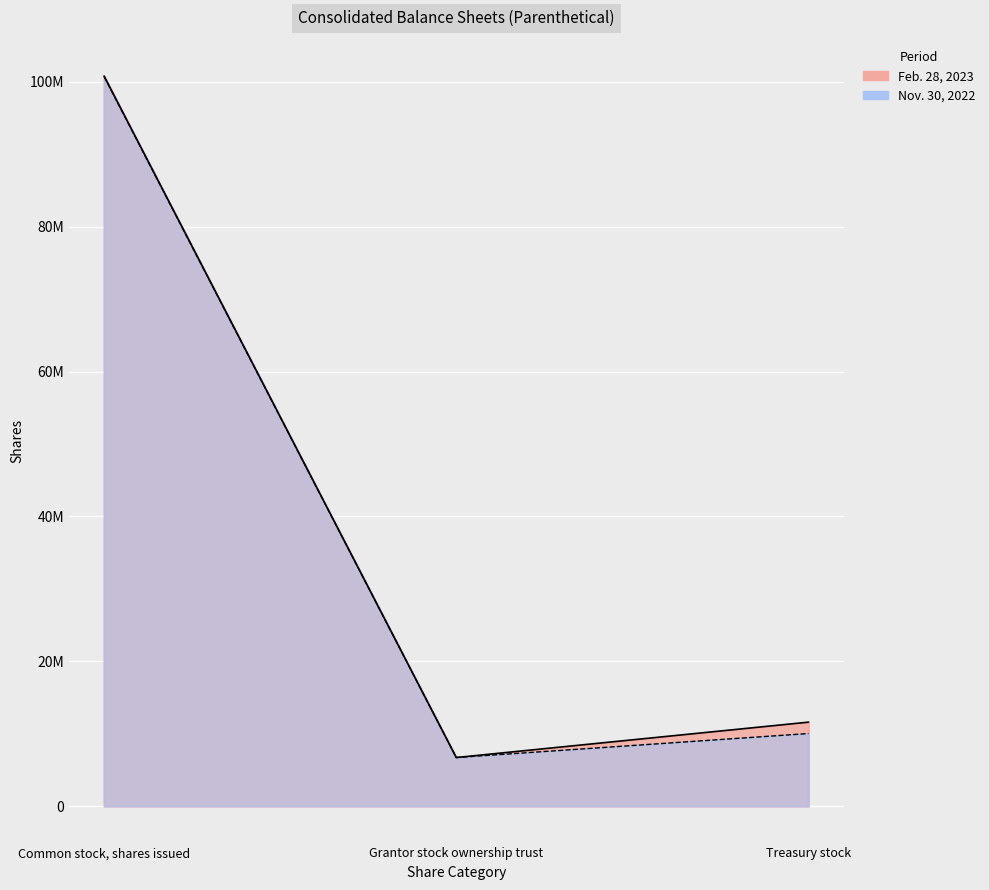

What is the value of the Feb. 28, 2023 point at the 3rd from the left?

11586694